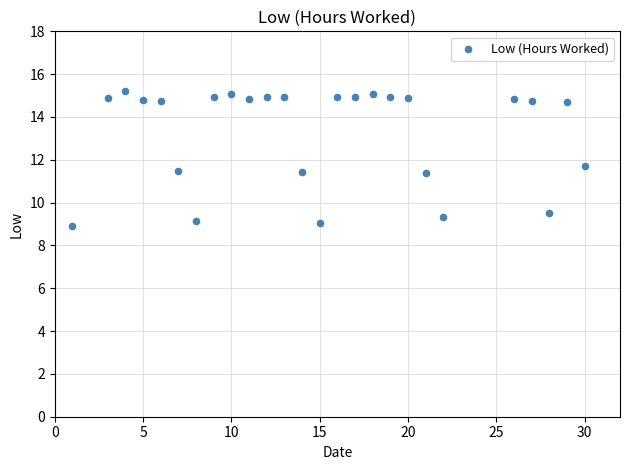

What is the range of X values (max minus min)?

29.0